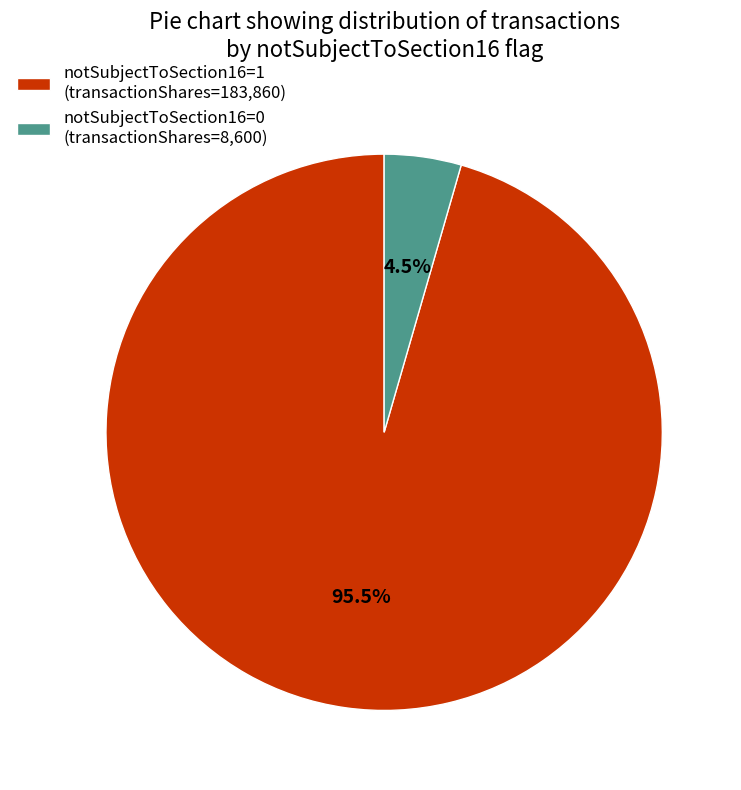

Does any single category account for the majority?

Yes